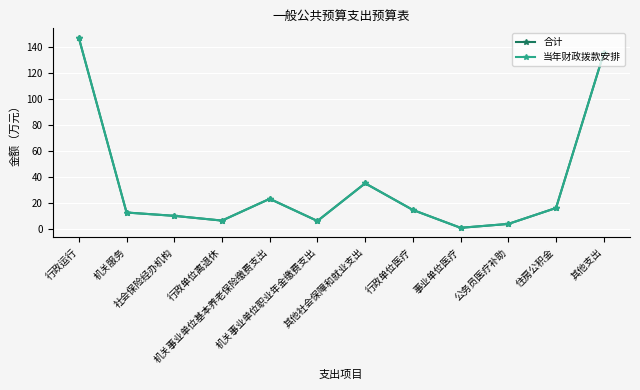

What is the difference between the maximum and minimum values in the 当年财政拨款安排 series?

145.9